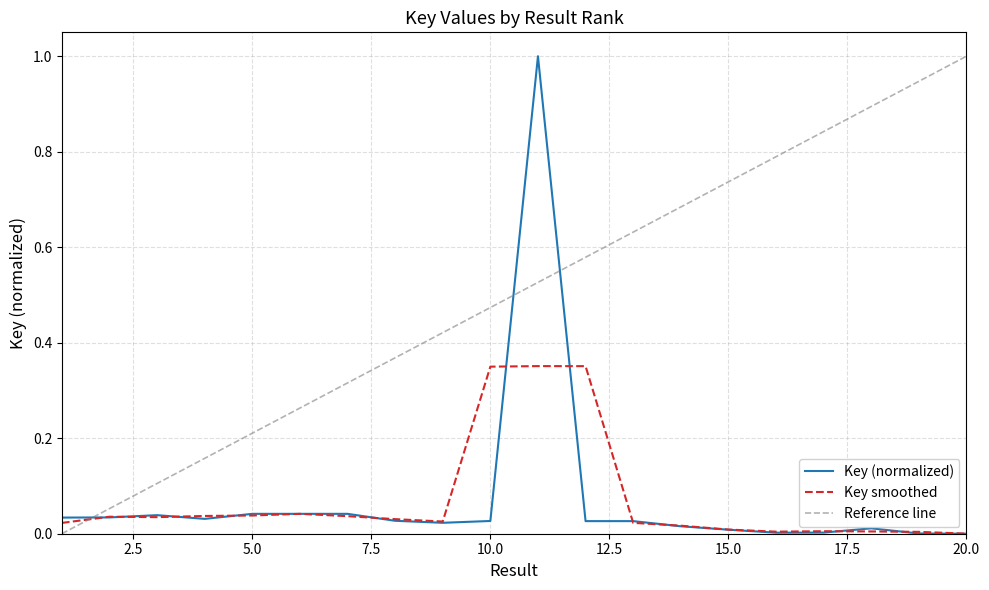

List the labels in order of value, largest first.

11, 6, 7, 5, 3, 2, 1, 4, 8, 10, 13, 12, 9, 14, 18, 15, 17, 16, 19, 20